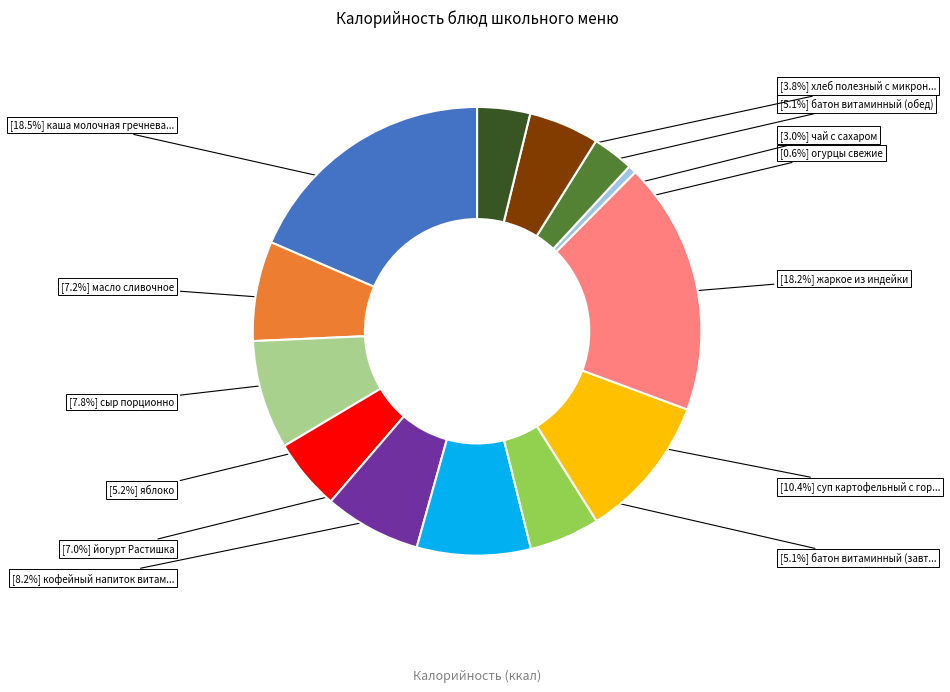

Is there any slice that represents more than half of the pie?

No